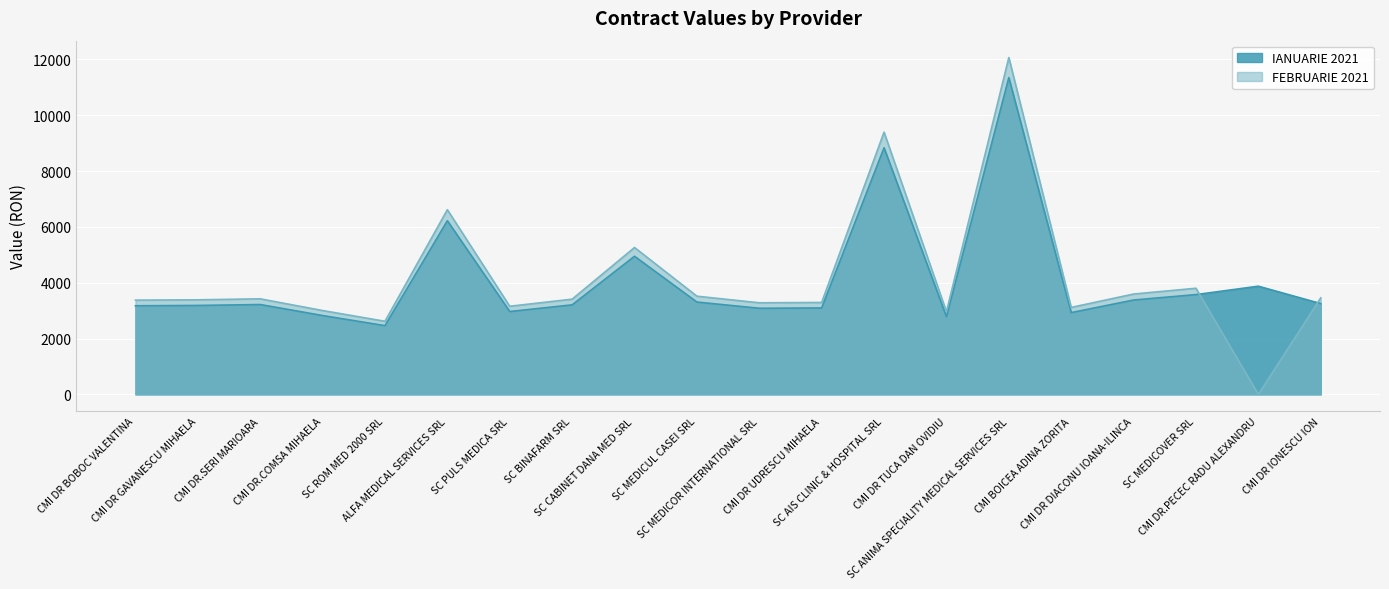

What is the difference between the IANUARIE 2021 values at CMI BOICEA ADINA ZORITA and SC AIS CLINIC & HOSPITAL SRL?

5905.7